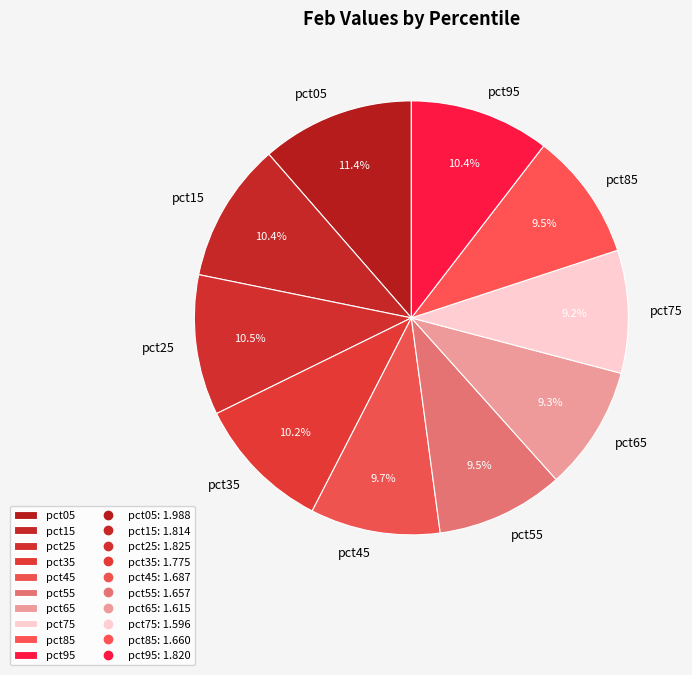

What percentage is NOT represented by pct35?

89.8%